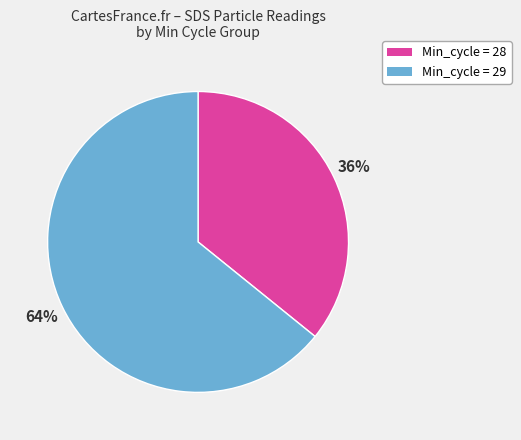

Is there a majority slice in this chart?

Yes